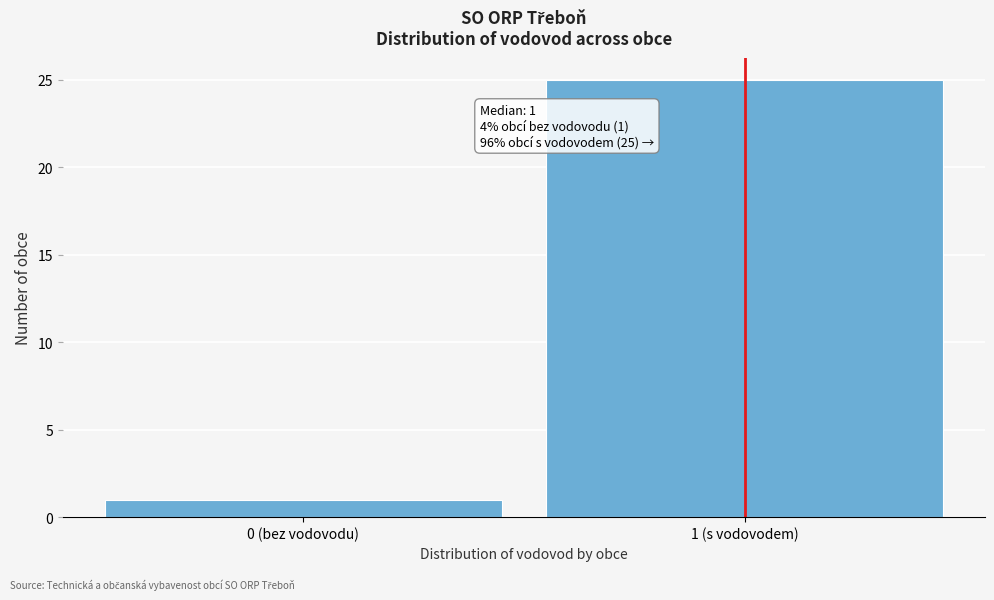

Reading right to left, what are all the values shown in this chart?

1 (s vodovodem)=25	0 (bez vodovodu)=1